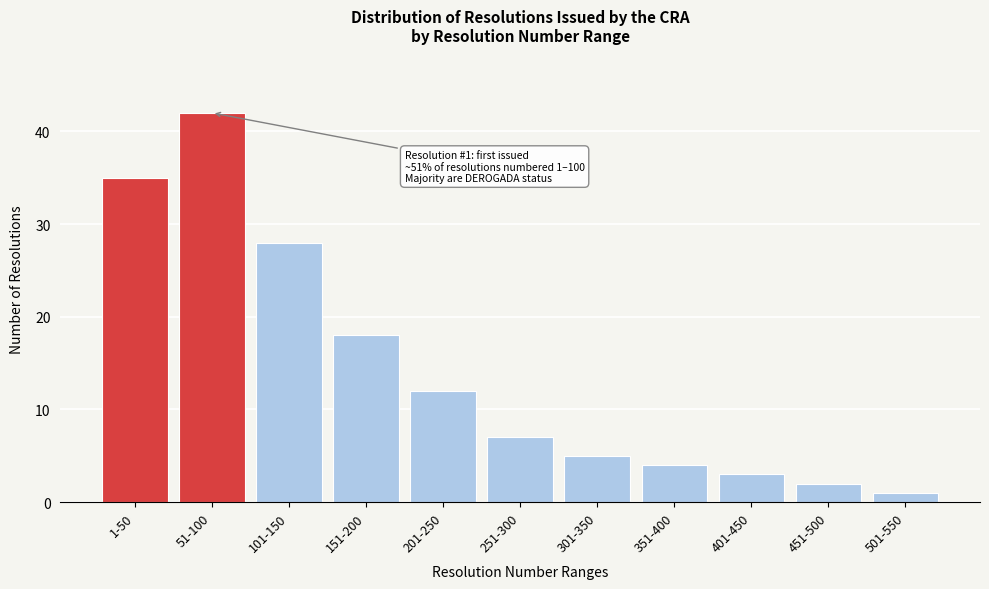

Reading left to right, list all the values displayed in this chart.

1-50=35	51-100=42	101-150=28	151-200=18	201-250=12	251-300=7	301-350=5	351-400=4	401-450=3	451-500=2	501-550=1